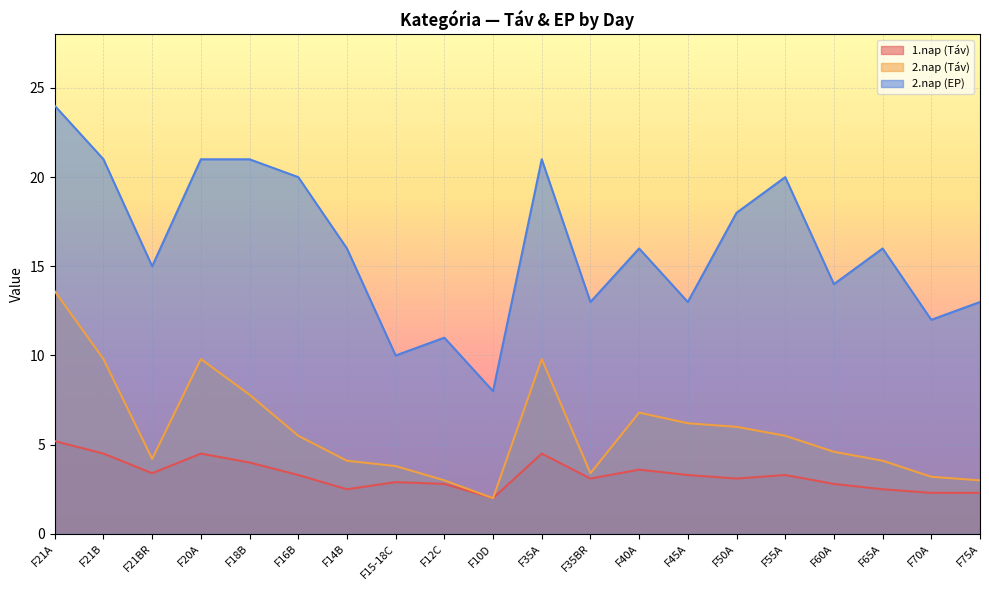

How many interior local valleys does the 1.nap (Táv) series have?

5